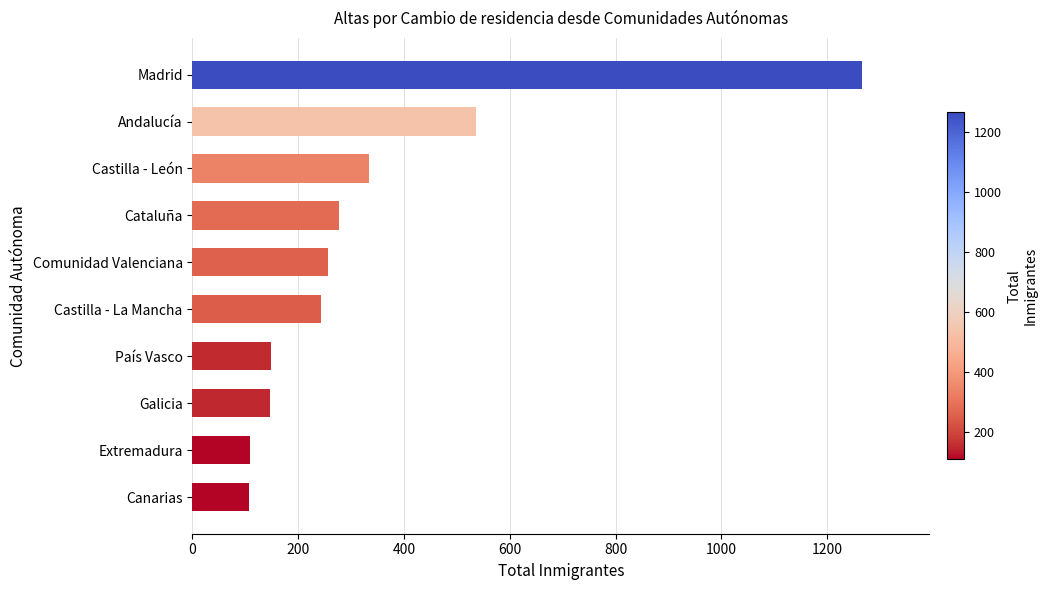

What is the sum of all values?

3425